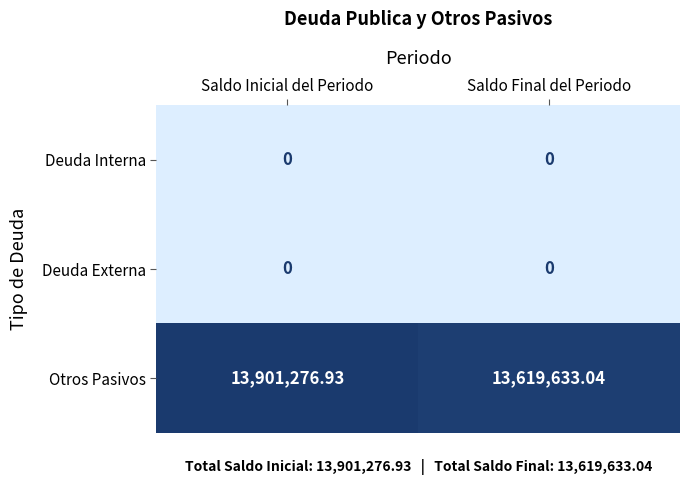

Which series has the largest range (max minus min)?

Otros Pasivos